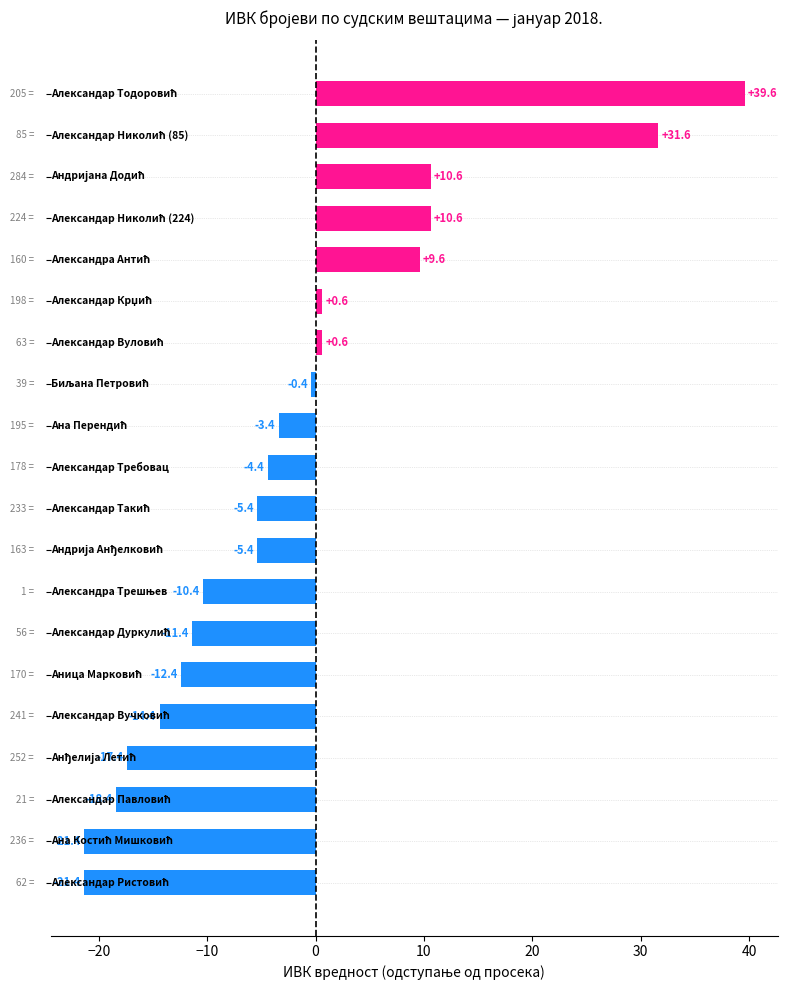

Count the number of categories in the chart.

20